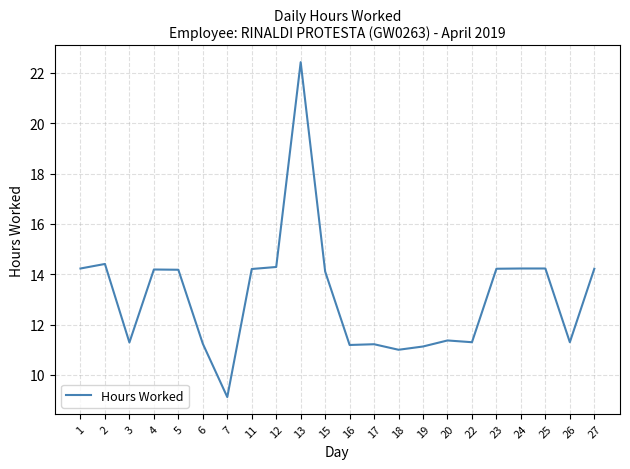

Read the value at 7.

9.1